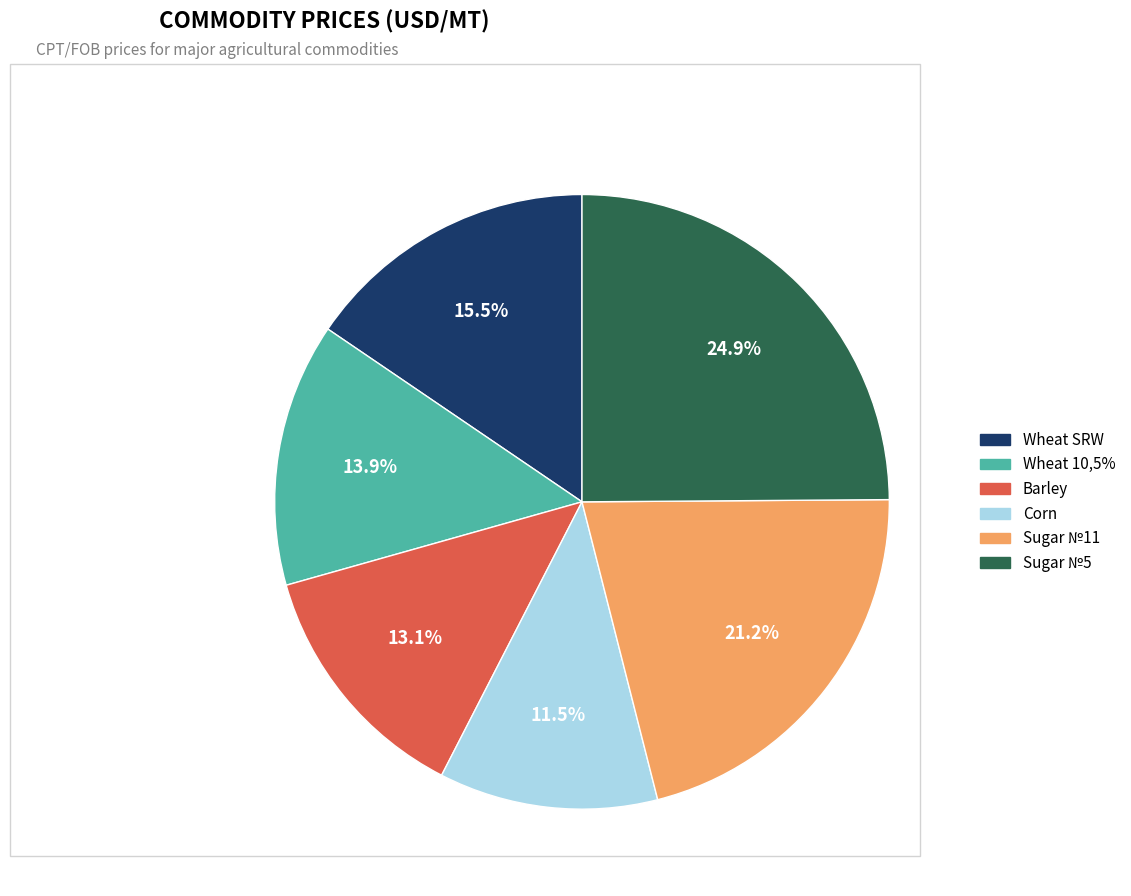

Does Wheat 10,5% account for over 50% of the chart?

No